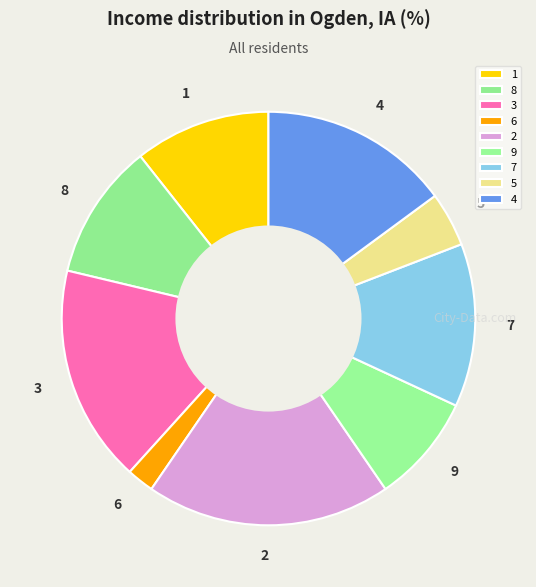

Approximately how many times larger is the value at 5 compared to 4?

0.3